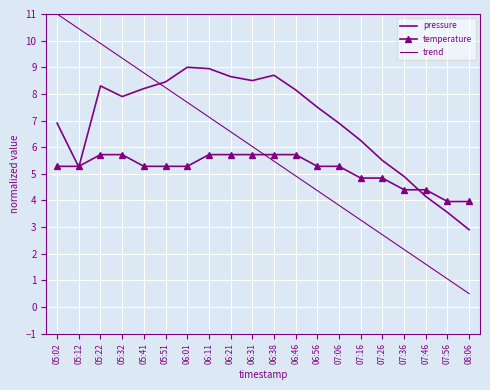

List the series in order of their overall mean, lowest first.

temperature, trend, pressure